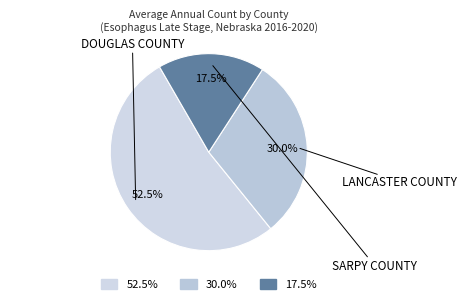

Which slice is the largest?

Douglas County